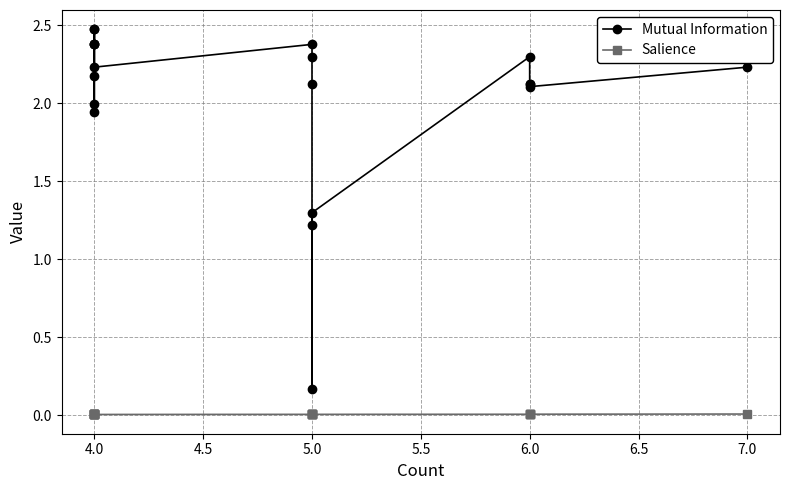

What are all the series names shown in the legend?

Mutual Information, Salience